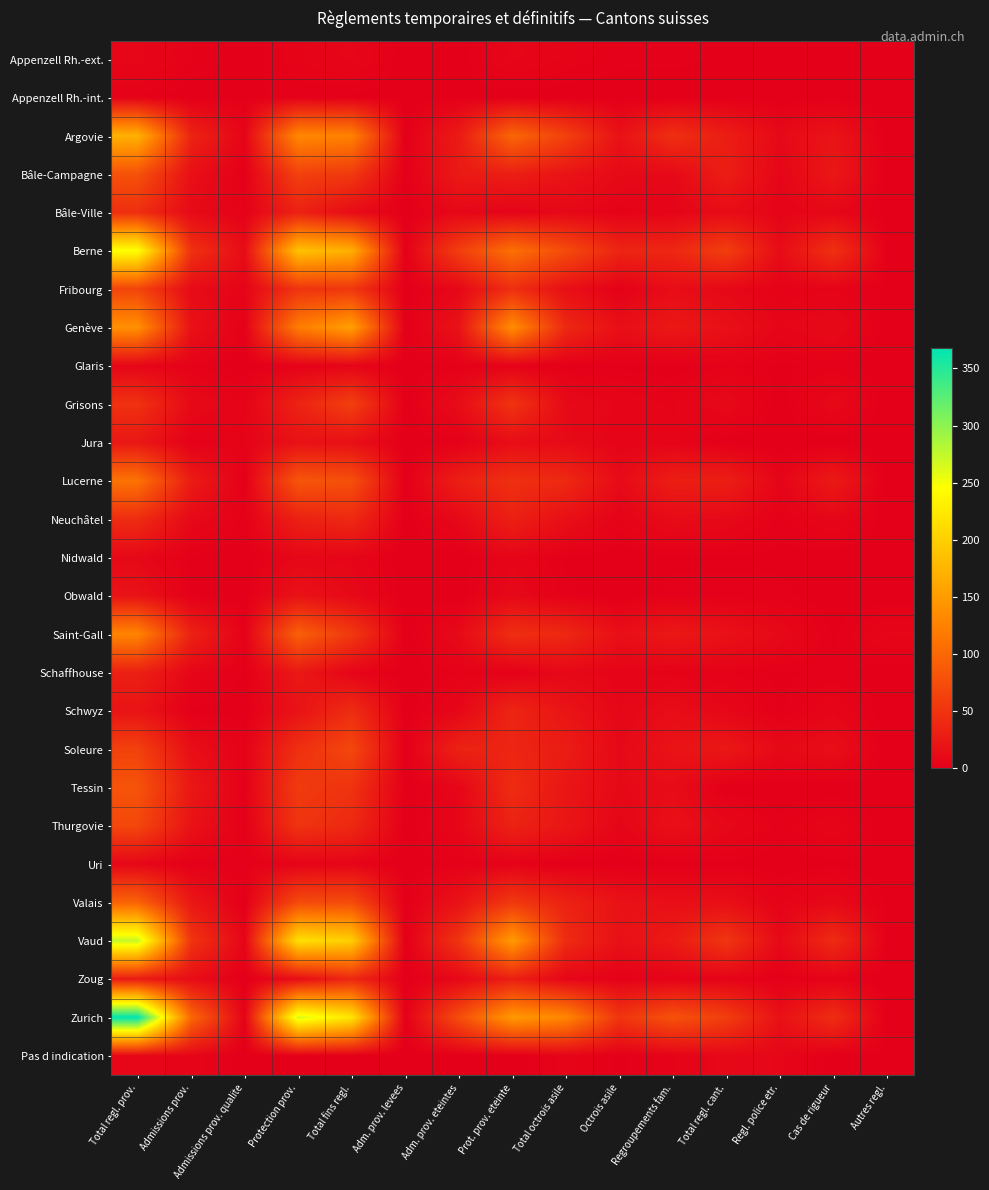

What is the spread (max minus min) of values at Protection prov.?

263